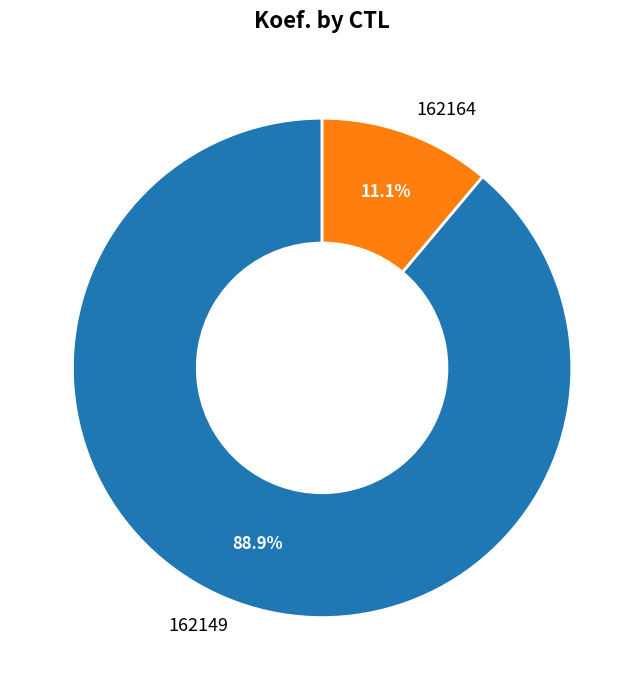

To the nearest percent, what percentage of the pie is 162164?

11%